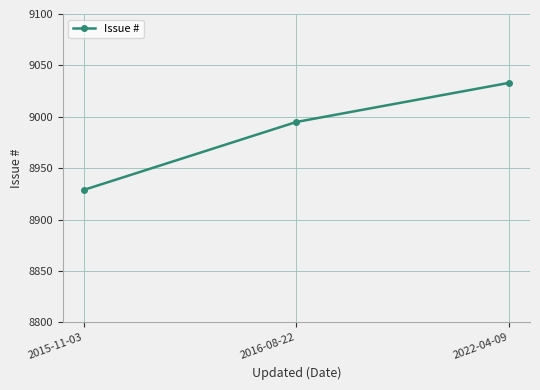

Count the number of data series in this chart.

1